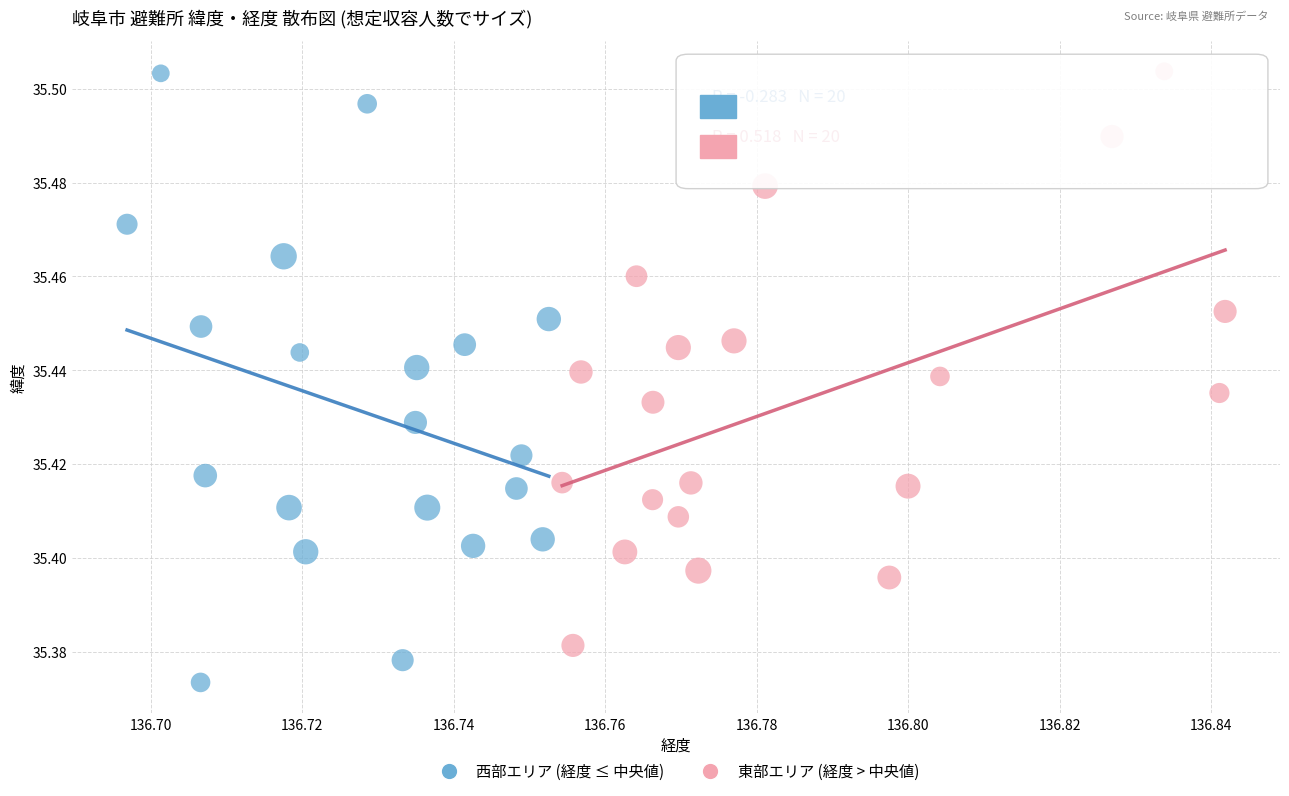

Which series has the largest Y range (max minus min)?

西部エリア (経度 ≤ 中央値)